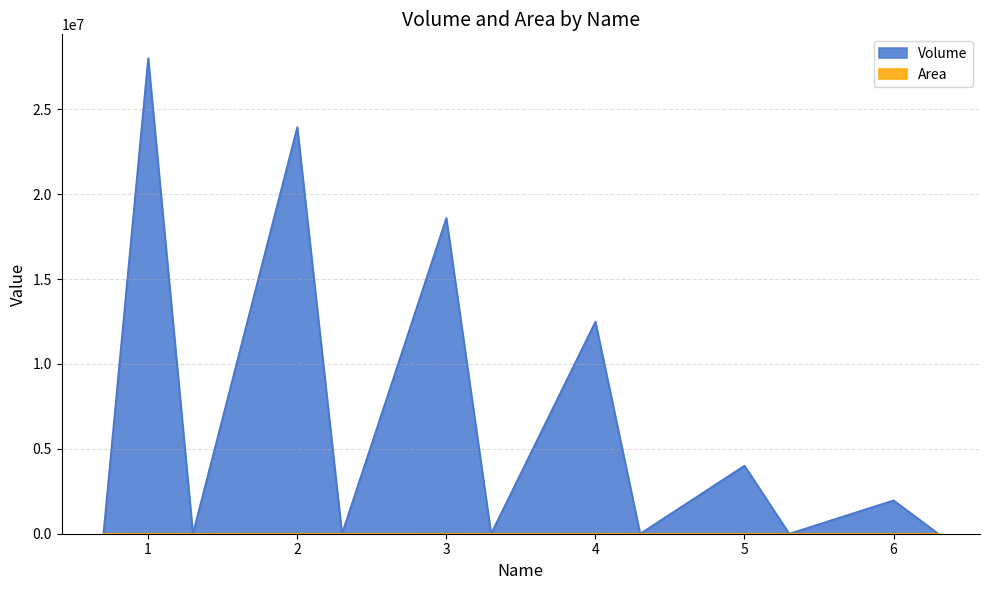

Between 3 and 6, which is larger?

3